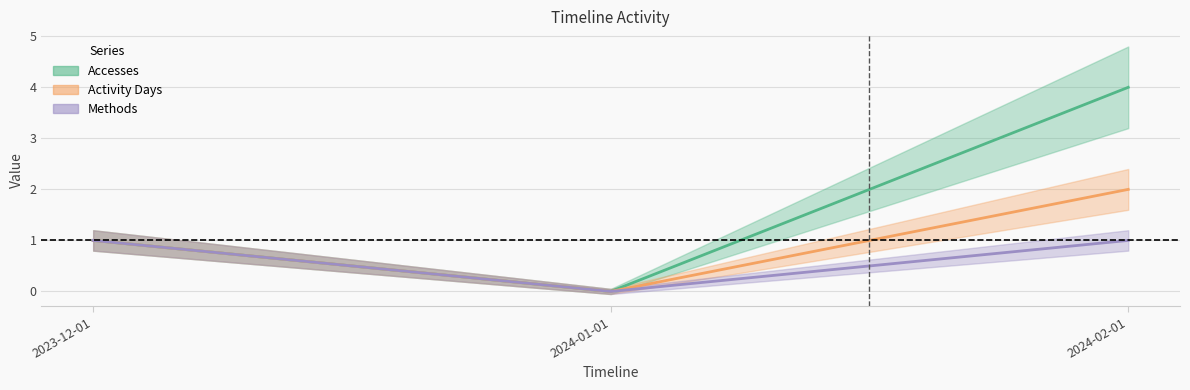

Rank the series by their average value, from highest to lowest.

Accesses, Activity Days, Methods